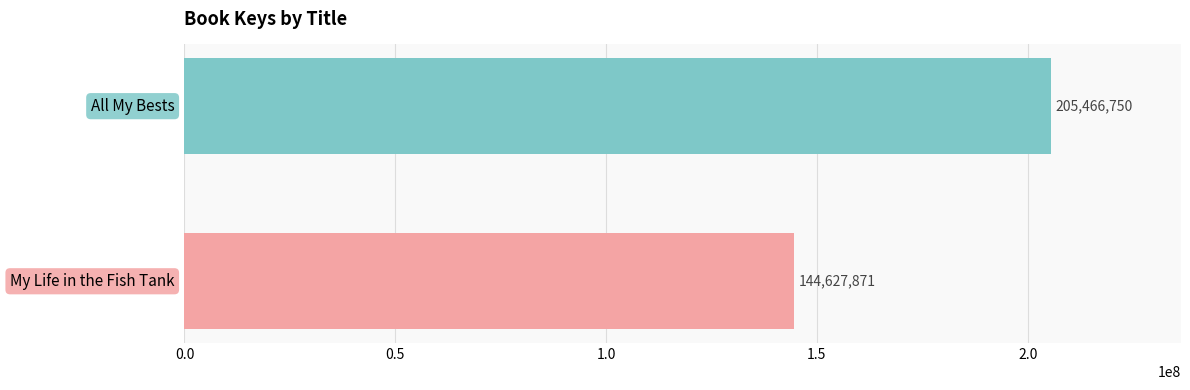

What is the maximum value shown in the chart?

205466750